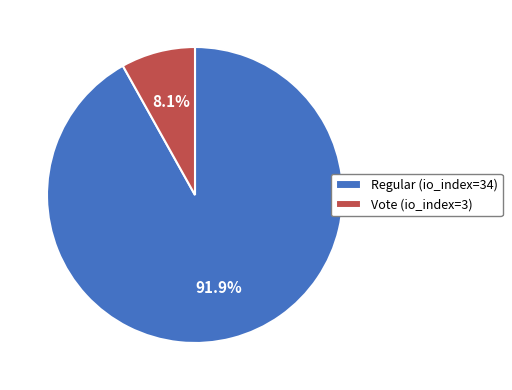

Which slice represents more than half of the pie?

Regular (io_index=34)